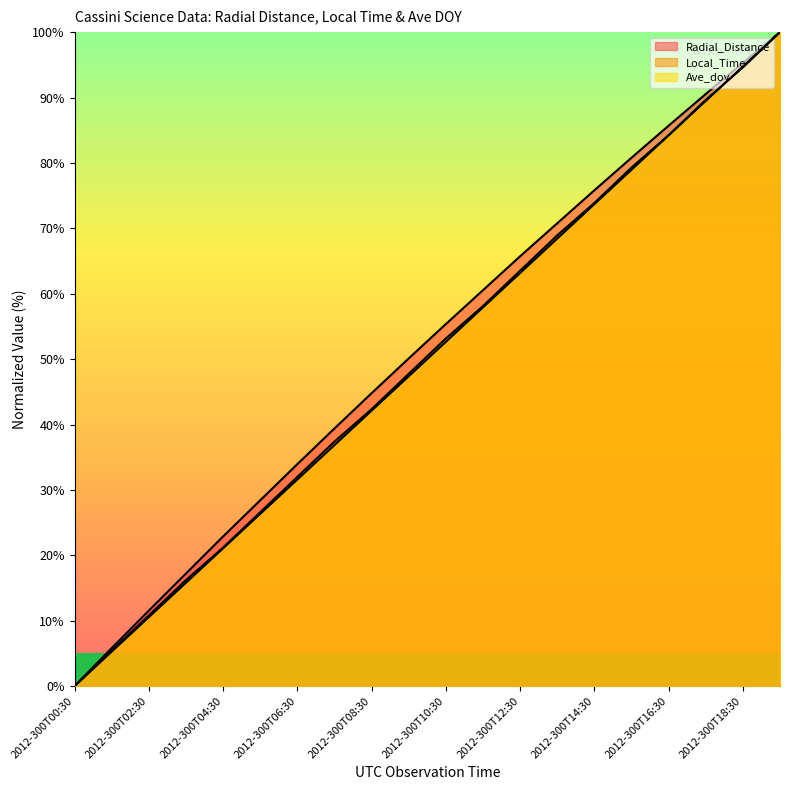

How many values in the Ave_doy series exceed 52?

10